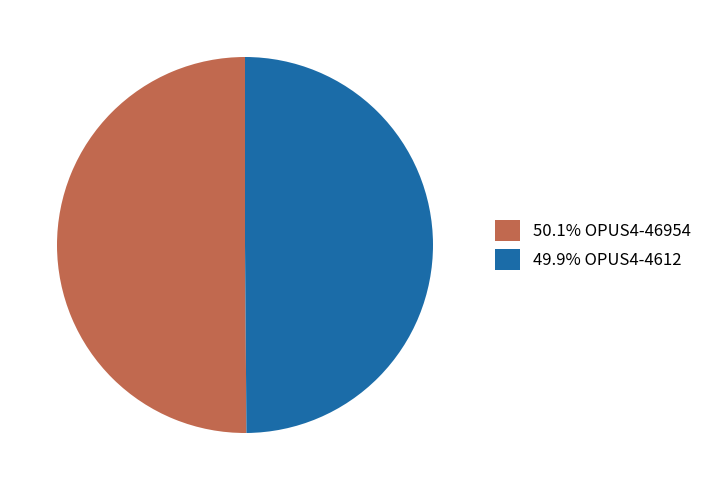

Approximately how many times larger is the value at 50.1% OPUS4-46954 compared to 49.9% OPUS4-4612?

1.0